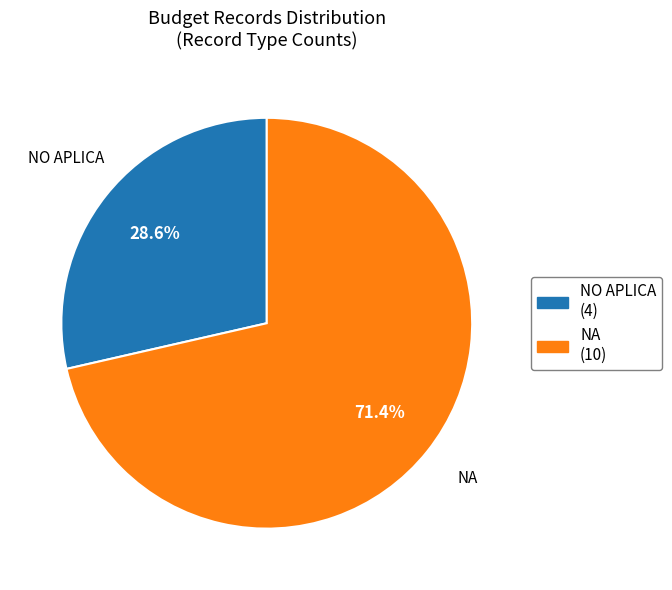

To the nearest percent, what is the average slice percentage?

50%